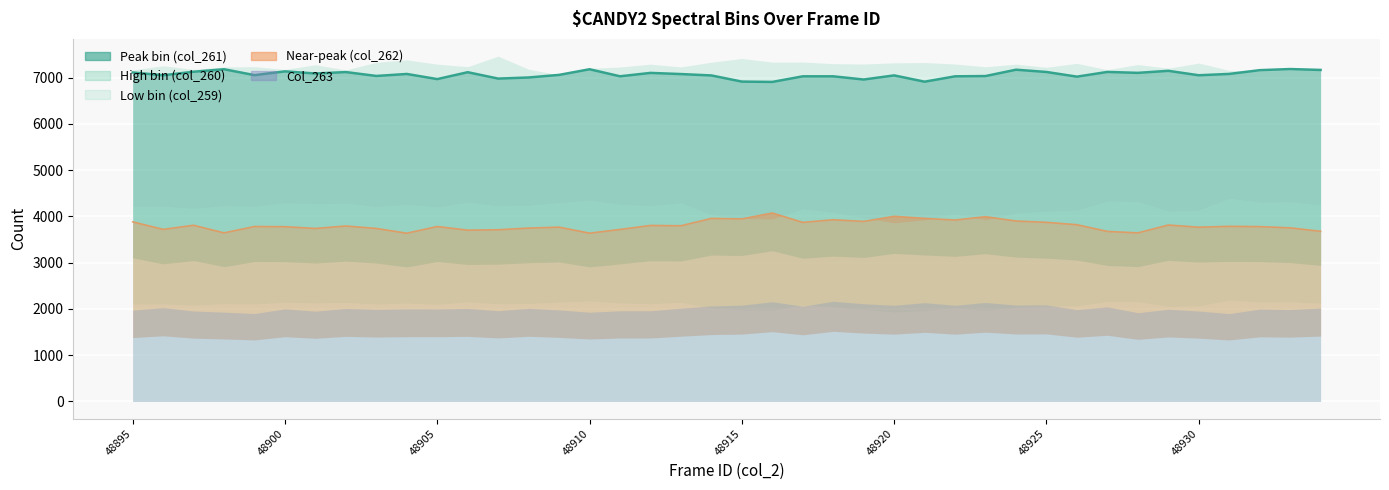

What is the total value across all series at 48929?

24275